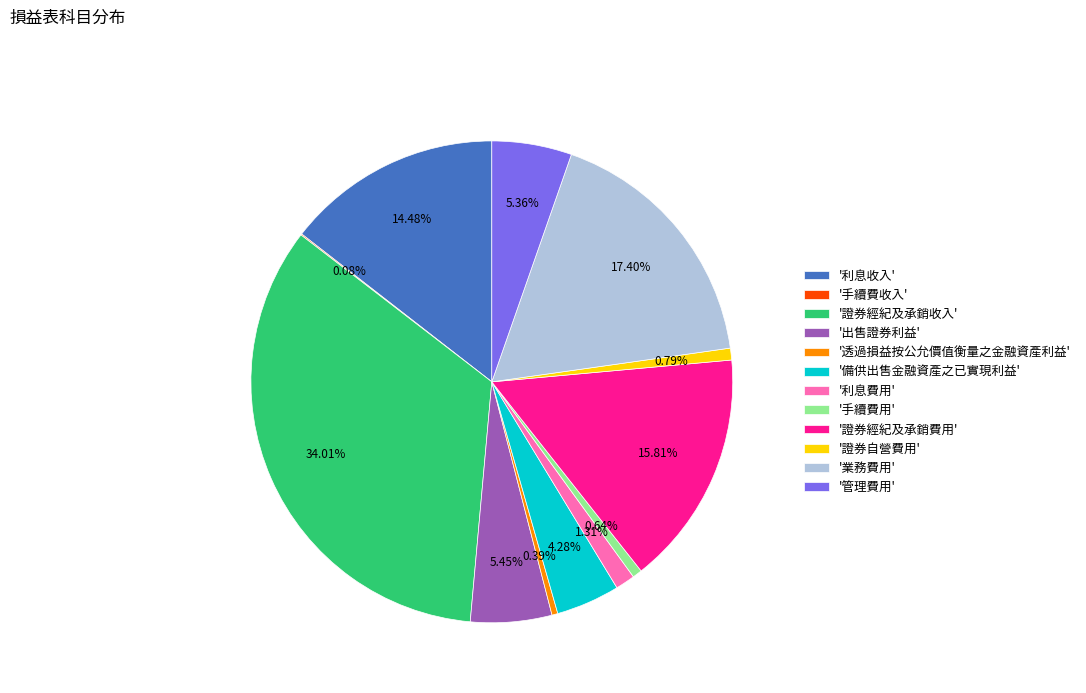

Does '備供出售金融資產之已實現利益' account for over 50% of the chart?

No